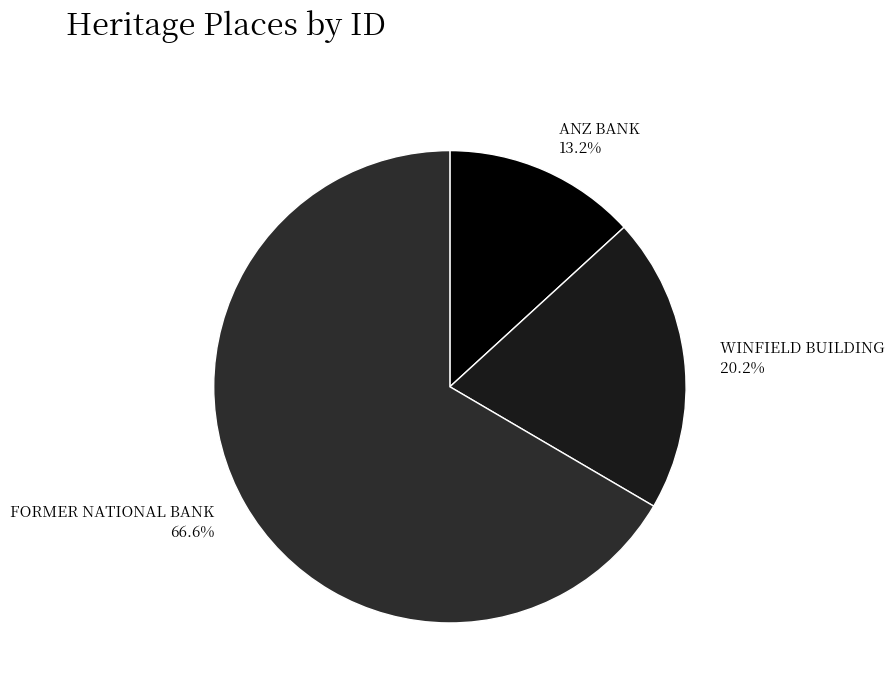

To the nearest percent, what portion does FORMER NATIONAL BANK represent?

67%